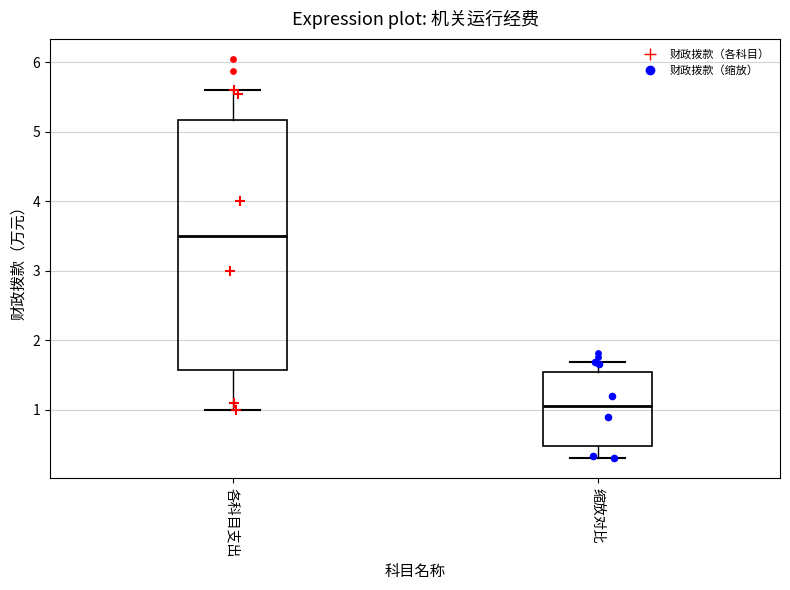

Where is the lower edge of the box for 各科目支出 on the y-axis? The values are not printed on the chart, so give them approximately, as read against the axis.

1.6